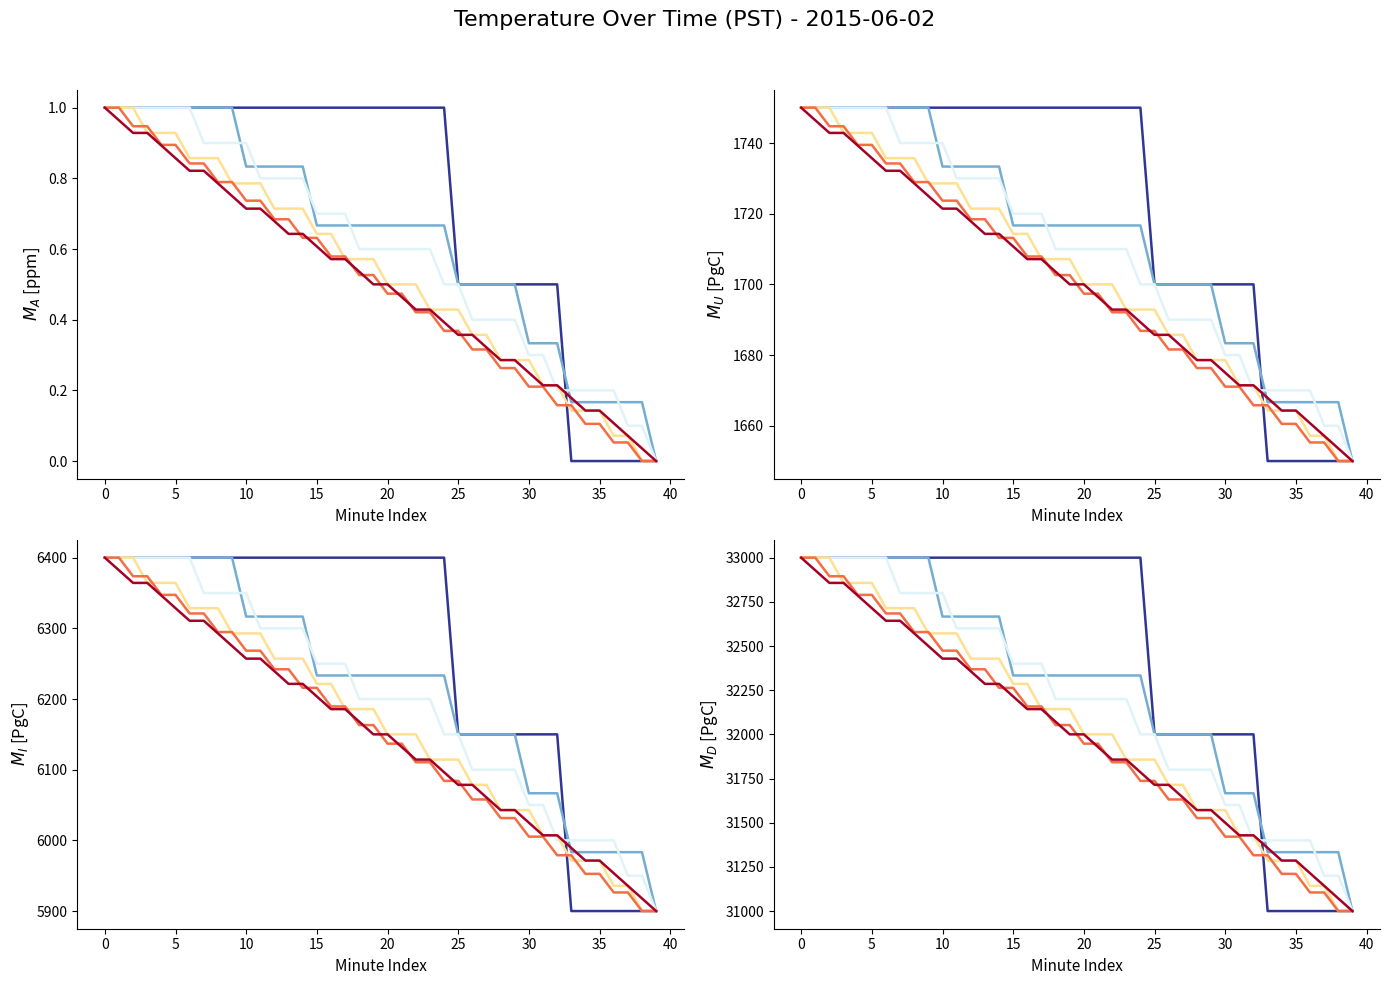

Does the chart have visible grid lines?

No